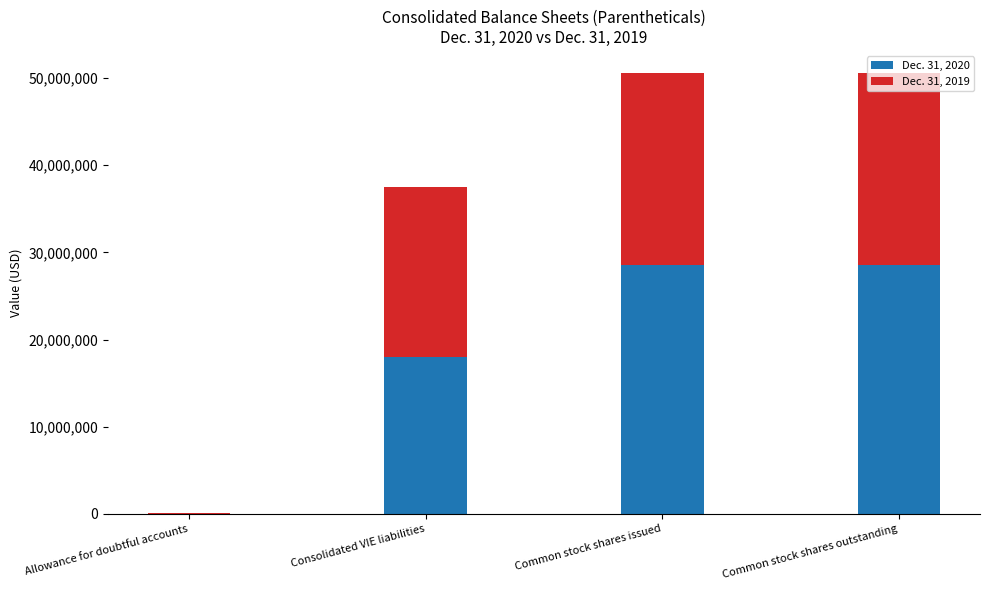

Is it true that Dec. 31, 2020 equals 17950224 at Consolidated VIE liabilities?

True